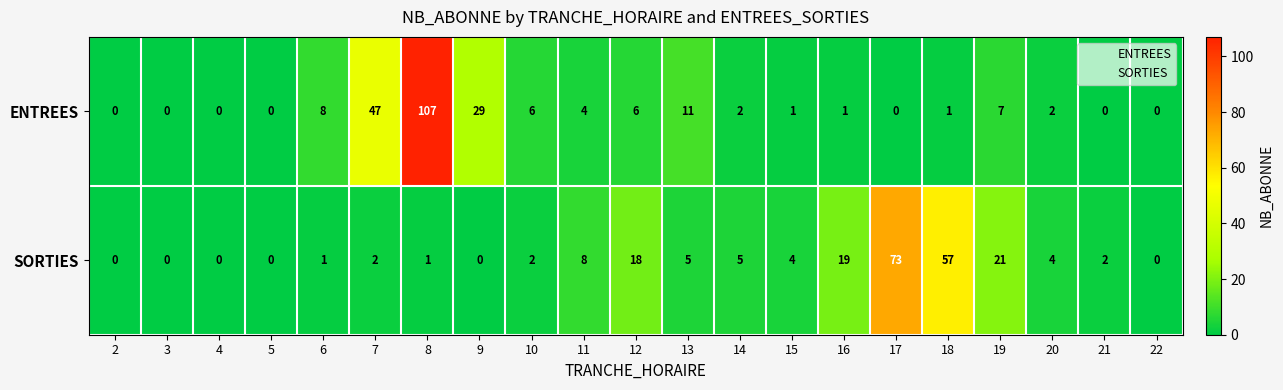

Which series changed the most between 13 and 15?

ENTREES